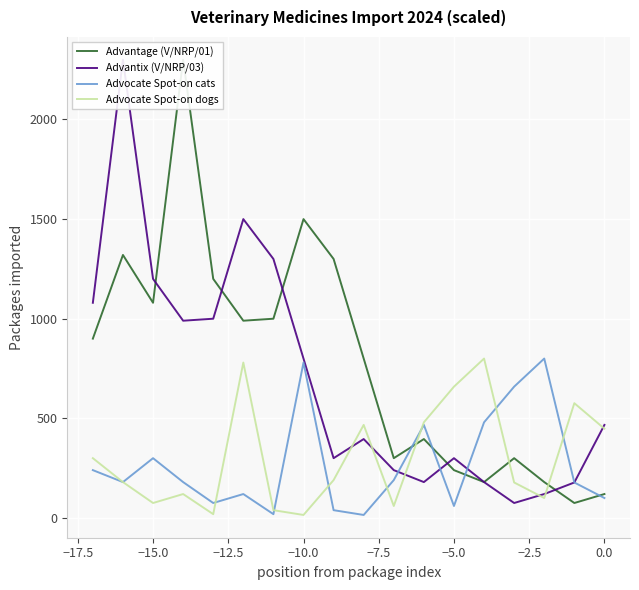

The value of Advocate Spot-on dogs at −5.0 is 1050. True or false?

False